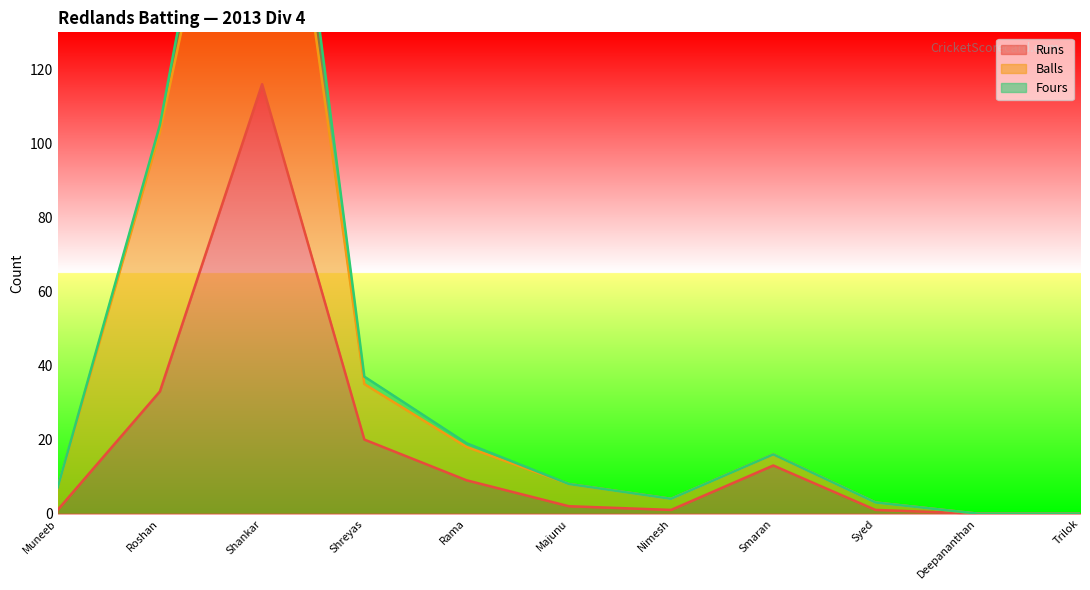

What is the maximum value for Runs?

116